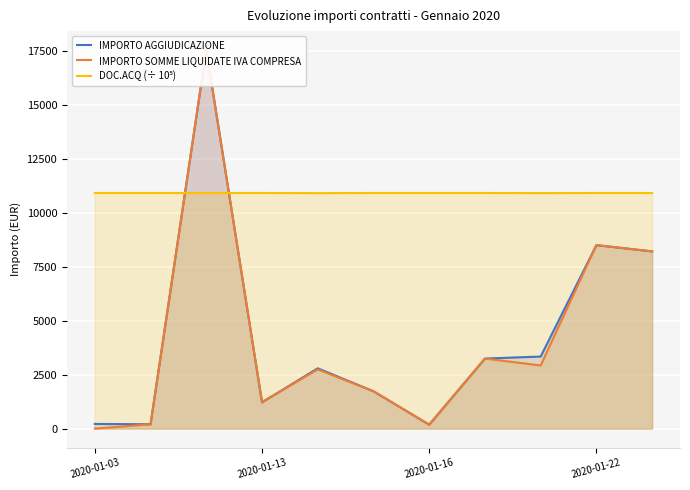

Rank the categories by DOC.ACQ (÷ 10⁵) value from lowest to highest.

4, 8, 2020-01-03, 2020-01-13, 2020-01-16, 2020-01-22, 5, 6, 9, 7, 10